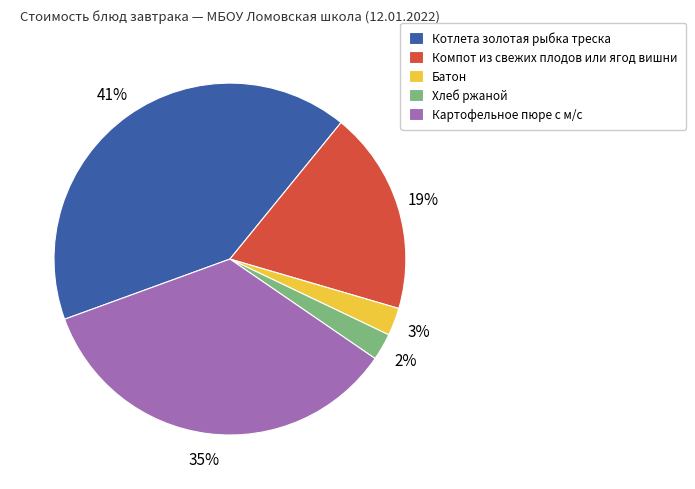

To the nearest percent, what portion does Картофельное пюре с м/с represent?

35%